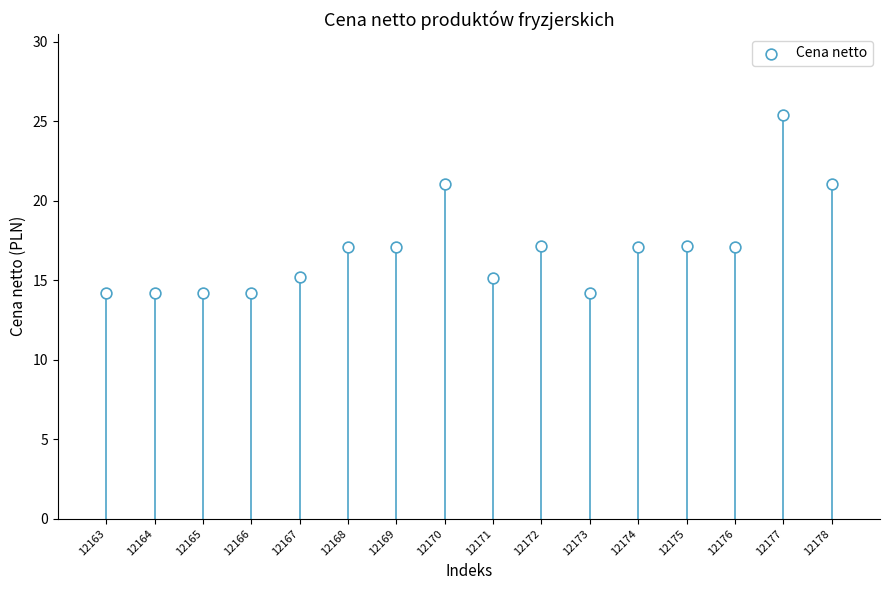

What is the range of X values (max minus min)?

15.0